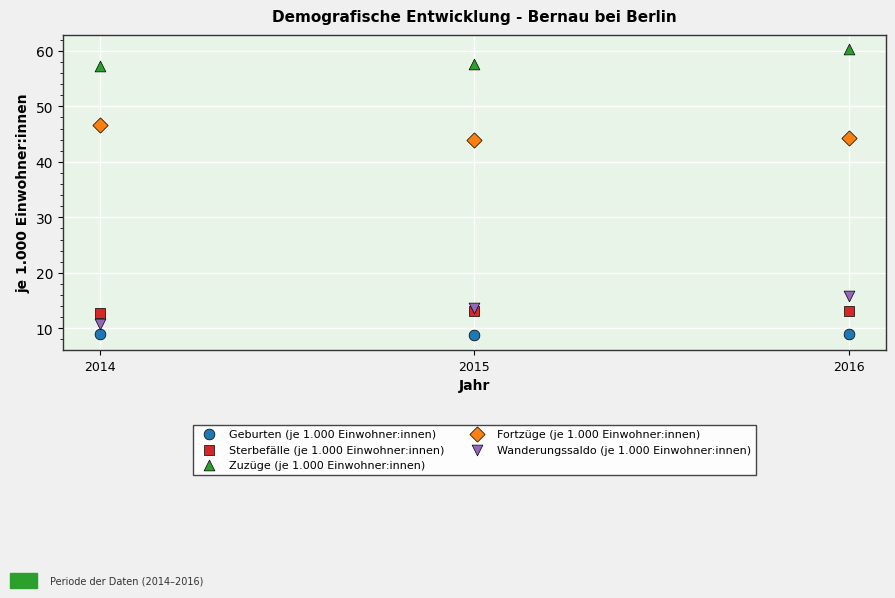

What are all the series names shown in the legend?

Geburten (je 1.000 Einwohner:innen), Sterbefälle (je 1.000 Einwohner:innen), Zuzüge (je 1.000 Einwohner:innen), Fortzüge (je 1.000 Einwohner:innen), Wanderungssaldo (je 1.000 Einwohner:innen)